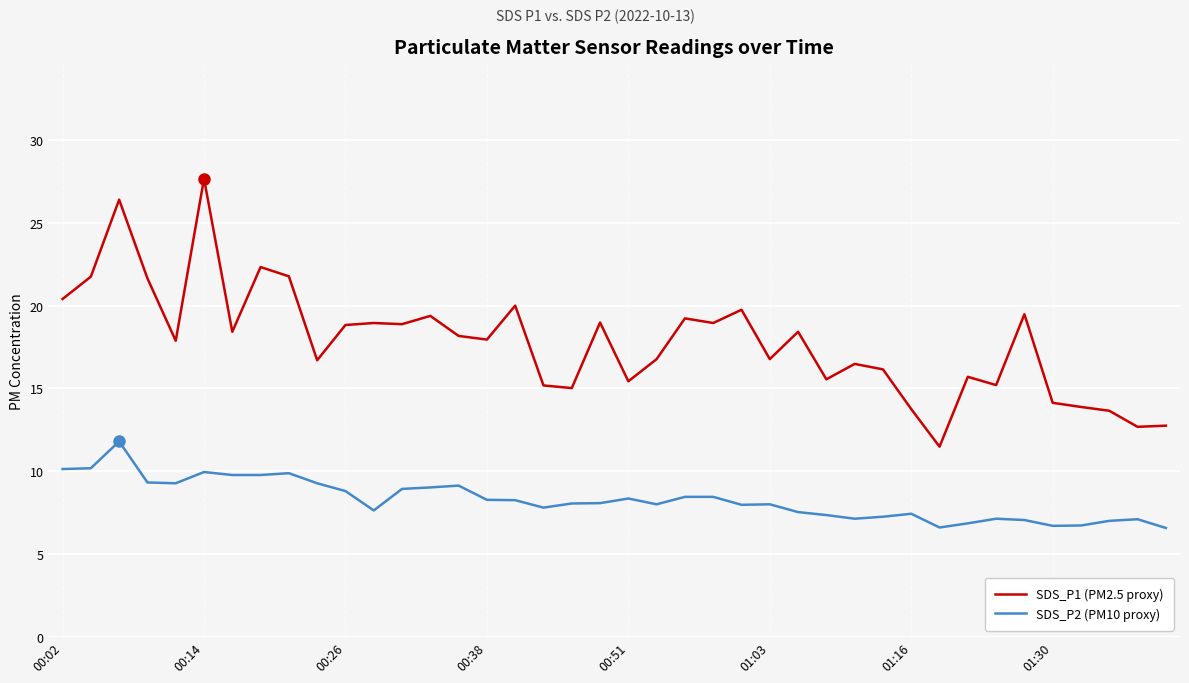

Which series has the widest spread of values?

SDS_P1 (PM2.5 proxy)